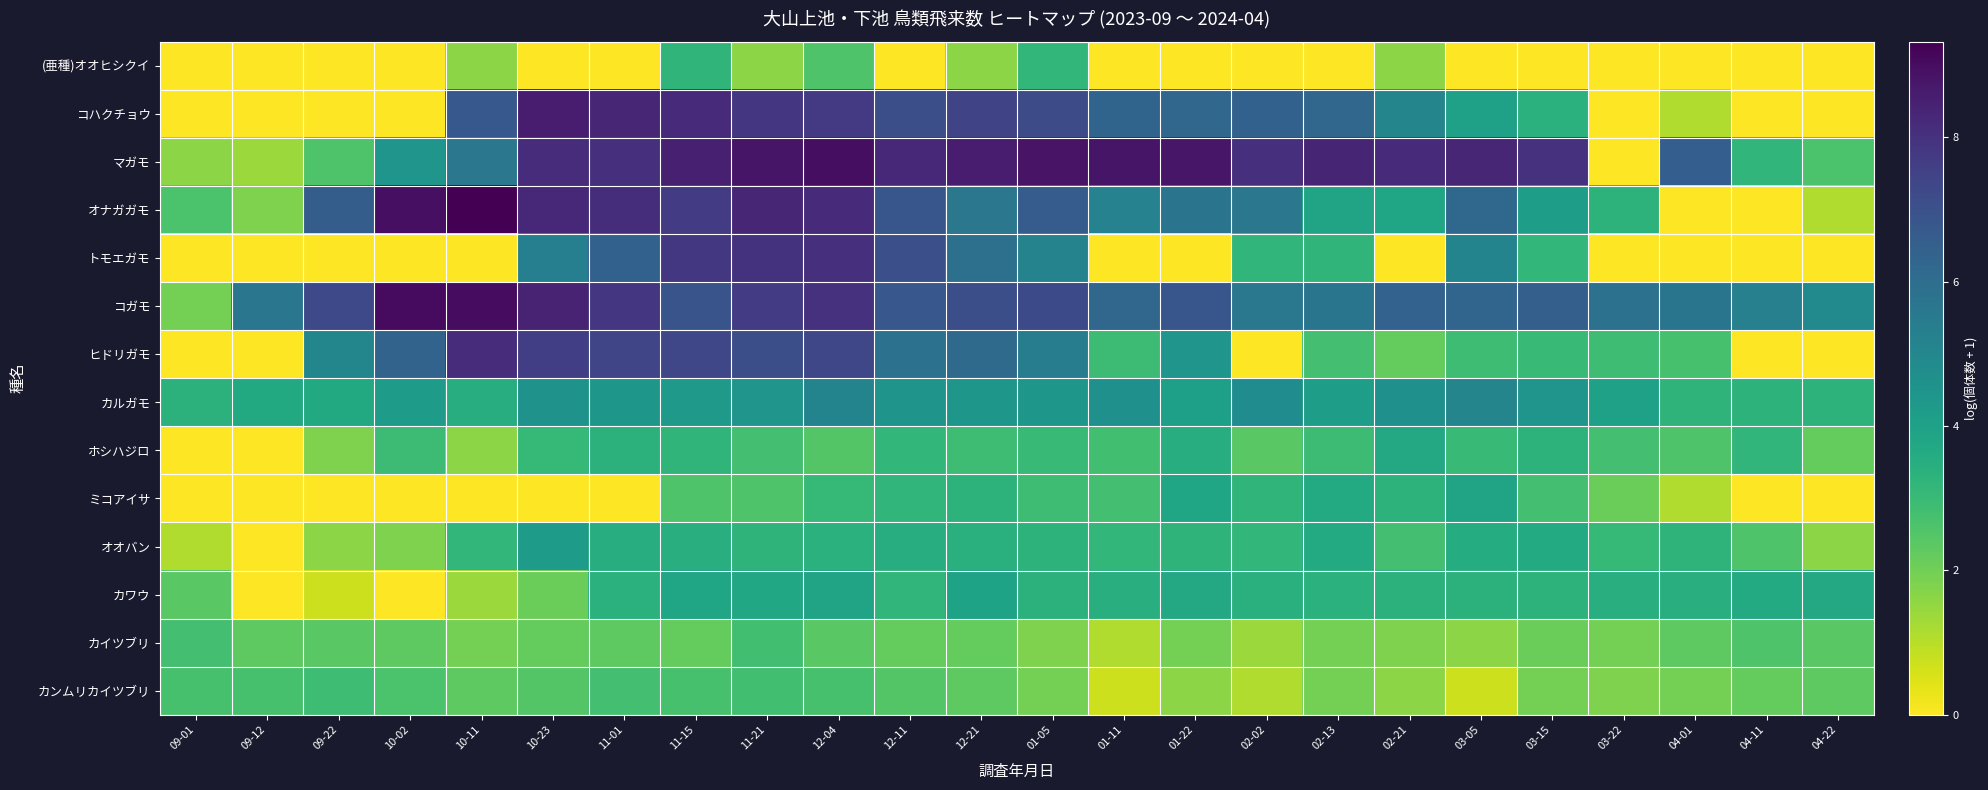

Reading right to left, what are all the values shown in this chart?

(亜種)オオヒシクイ: 04-22=0.0	04-11=0.0	04-01=0.0	03-22=0.0	03-15=0.0	03-05=0.0	02-21=1.6	02-13=0.0	02-02=0.0	01-22=0.0	01-11=0.0	01-05=3.1	12-21=1.6	12-11=0.0	12-04=2.6	11-21=1.6	11-15=3.2	11-01=0.0	10-23=0.0	10-11=1.6	10-02=0.0	09-22=0.0	09-12=0.0	09-01=0.0
コハクチョウ: 04-22=0.0	04-11=0.0	04-01=1.1	03-22=0.0	03-15=3.4	03-05=4.0	02-21=5.1	02-13=6.2	02-02=6.4	01-22=6.2	01-11=6.3	01-05=7.2	12-21=7.4	12-11=7.1	12-04=7.7	11-21=7.9	11-15=8.2	11-01=8.3	10-23=8.6	10-11=6.8	10-02=0.0	09-22=0.0	09-12=0.0	09-01=0.0
マガモ: 04-22=2.6	04-11=3.2	04-01=6.5	03-22=0.0	03-15=8.0	03-05=8.3	02-21=8.2	02-13=8.4	02-02=8.0	01-22=8.7	01-11=8.8	01-05=8.8	12-21=8.6	12-11=8.3	12-04=9.0	11-21=8.8	11-15=8.5	11-01=8.0	10-23=8.2	10-11=5.6	10-02=4.5	09-22=2.6	09-12=1.4	09-01=1.6
オナガガモ: 04-22=1.1	04-11=0.0	04-01=0.0	03-22=3.3	03-15=4.1	03-05=6.2	02-21=3.8	02-13=3.9	02-02=5.6	01-22=5.7	01-11=5.2	01-05=6.6	12-21=5.6	12-11=6.8	12-04=8.2	11-21=8.3	11-15=7.7	11-01=8.1	10-23=8.3	10-11=9.3	10-02=8.9	09-22=6.6	09-12=1.8	09-01=2.6
トモエガモ: 04-22=0.0	04-11=0.0	04-01=0.0	03-22=0.0	03-15=3.1	03-05=5.1	02-21=0.0	02-13=3.2	02-02=3.2	01-22=0.0	01-11=0.0	01-05=5.2	12-21=5.9	12-11=7.1	12-04=8.1	11-21=8.0	11-15=7.8	11-01=6.4	10-23=5.3	10-11=0.0	10-02=0.0	09-22=0.0	09-12=0.0	09-01=0.0
コガモ: 04-22=4.9	04-11=5.3	04-01=5.7	03-22=5.8	03-15=6.5	03-05=6.3	02-21=6.4	02-13=5.7	02-02=5.6	01-22=6.8	01-11=6.2	01-05=7.2	12-21=7.1	12-11=6.8	12-04=8.0	11-21=7.7	11-15=6.9	11-01=7.9	10-23=8.4	10-11=9.0	10-02=9.1	09-22=7.3	09-12=5.7	09-01=1.9
ヒドリガモ: 04-22=0.0	04-11=0.0	04-01=2.7	03-22=2.9	03-15=3.0	03-05=2.9	02-21=2.2	02-13=2.8	02-02=0.0	01-22=4.5	01-11=2.9	01-05=5.4	12-21=6.1	12-11=5.8	12-04=7.3	11-21=7.1	11-15=7.3	11-01=7.4	10-23=7.6	10-11=8.1	10-02=6.4	09-22=5.0	09-12=0.0	09-01=0.0
カルガモ: 04-22=3.3	04-11=3.3	04-01=3.3	03-22=4.0	03-15=4.5	03-05=5.1	02-21=4.6	02-13=4.1	02-02=4.8	01-22=4.1	01-11=4.7	01-05=4.4	12-21=4.4	12-11=4.5	12-04=5.1	11-21=4.5	11-15=4.3	11-01=4.4	10-23=4.6	10-11=3.5	10-02=4.2	09-22=3.7	09-12=3.7	09-01=3.3
ホシハジロ: 04-22=2.2	04-11=3.2	04-01=2.6	03-22=2.8	03-15=3.3	03-05=3.0	02-21=3.7	02-13=2.9	02-02=2.4	01-22=3.5	01-11=2.8	01-05=3.0	12-21=2.9	12-11=3.1	12-04=2.5	11-21=2.8	11-15=3.2	11-01=3.3	10-23=3.1	10-11=1.6	10-02=2.9	09-22=1.8	09-12=0.0	09-01=0.0
ミコアイサ: 04-22=0.0	04-11=0.0	04-01=1.1	03-22=2.1	03-15=2.8	03-05=3.9	02-21=3.3	02-13=3.6	02-02=3.2	01-22=3.9	01-11=2.8	01-05=2.9	12-21=3.3	12-11=3.2	12-04=3.1	11-21=2.6	11-15=2.6	11-01=0.0	10-23=0.0	10-11=0.0	10-02=0.0	09-22=0.0	09-12=0.0	09-01=0.0
オオバン: 04-22=1.6	04-11=2.6	04-01=3.3	03-22=3.1	03-15=3.6	03-05=3.6	02-21=2.8	02-13=3.6	02-02=3.1	01-22=3.3	01-11=3.1	01-05=3.3	12-21=3.4	12-11=3.5	12-04=3.4	11-21=3.3	11-15=3.4	11-01=3.5	10-23=4.2	10-11=3.1	10-02=1.8	09-22=1.6	09-12=0.0	09-01=1.1
カワウ: 04-22=3.7	04-11=3.6	04-01=3.4	03-22=3.5	03-15=3.3	03-05=3.3	02-21=3.3	02-13=3.4	02-02=3.4	01-22=3.7	01-11=3.4	01-05=3.3	12-21=3.9	12-11=3.2	12-04=3.9	11-21=3.7	11-15=3.9	11-01=3.4	10-23=2.1	10-11=1.4	10-02=0.0	09-22=0.7	09-12=0.0	09-01=2.4
カイツブリ: 04-22=2.4	04-11=2.6	04-01=2.3	03-22=1.9	03-15=2.1	03-05=1.6	02-21=1.8	02-13=1.9	02-02=1.4	01-22=1.9	01-11=1.1	01-05=1.8	12-21=2.2	12-11=2.2	12-04=2.4	11-21=2.8	11-15=2.2	11-01=2.3	10-23=2.2	10-11=1.9	10-02=2.3	09-22=2.4	09-12=2.3	09-01=2.8
カンムリカイツブリ: 04-22=2.3	04-11=2.2	04-01=1.9	03-22=1.8	03-15=1.9	03-05=0.7	02-21=1.6	02-13=1.9	02-02=1.1	01-22=1.6	01-11=0.7	01-05=1.9	12-21=2.3	12-11=2.5	12-04=2.7	11-21=2.8	11-15=2.7	11-01=2.8	10-23=2.5	10-11=2.3	10-02=2.6	09-22=2.9	09-12=2.7	09-01=2.7